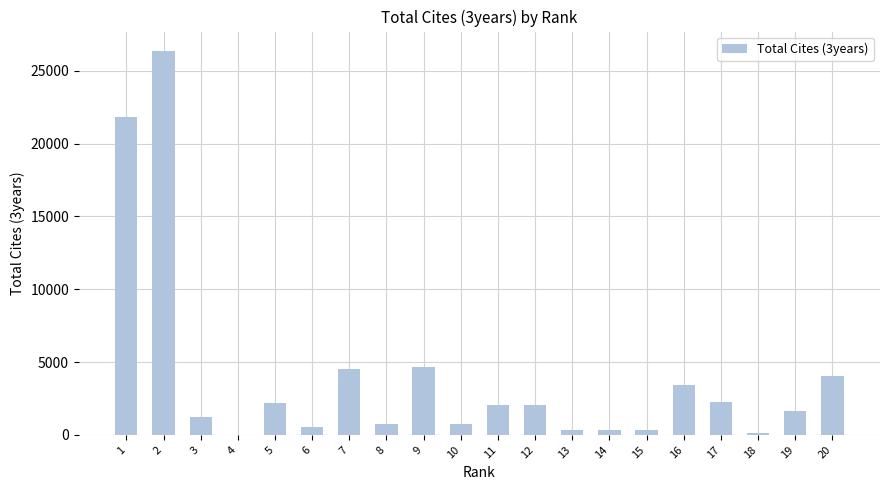

Approximately how many times larger is the value at 15 compared to 19?

0.2